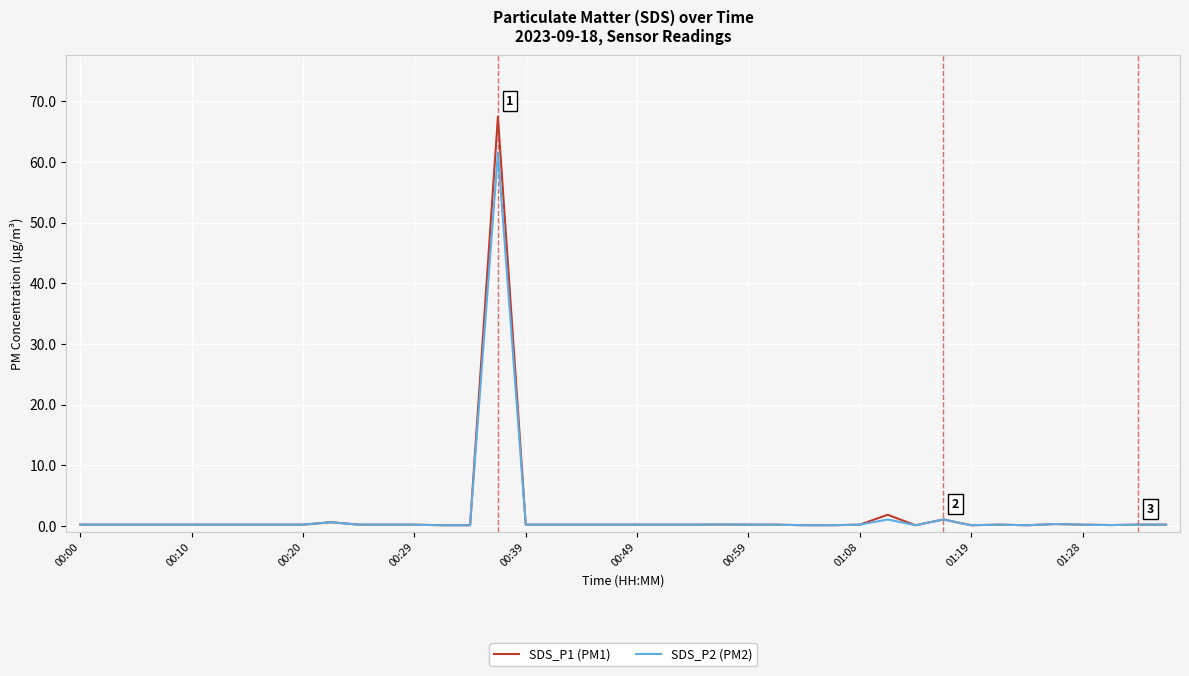

Does the chart have visible grid lines?

Yes